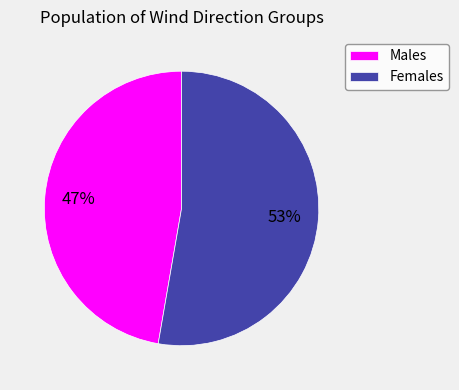

Count the number of slices in the pie.

2